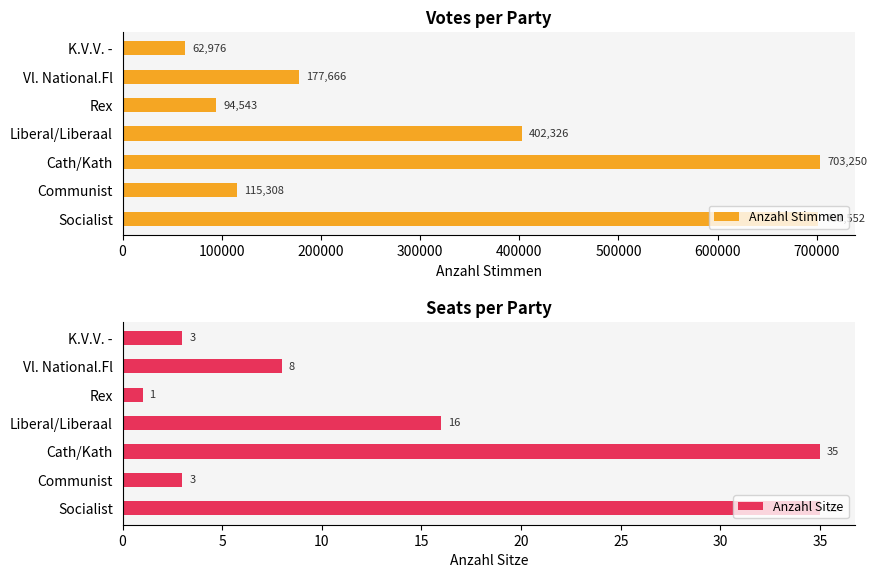

What is the difference between the maximum and minimum values in the Anzahl Stimmen series?

640274